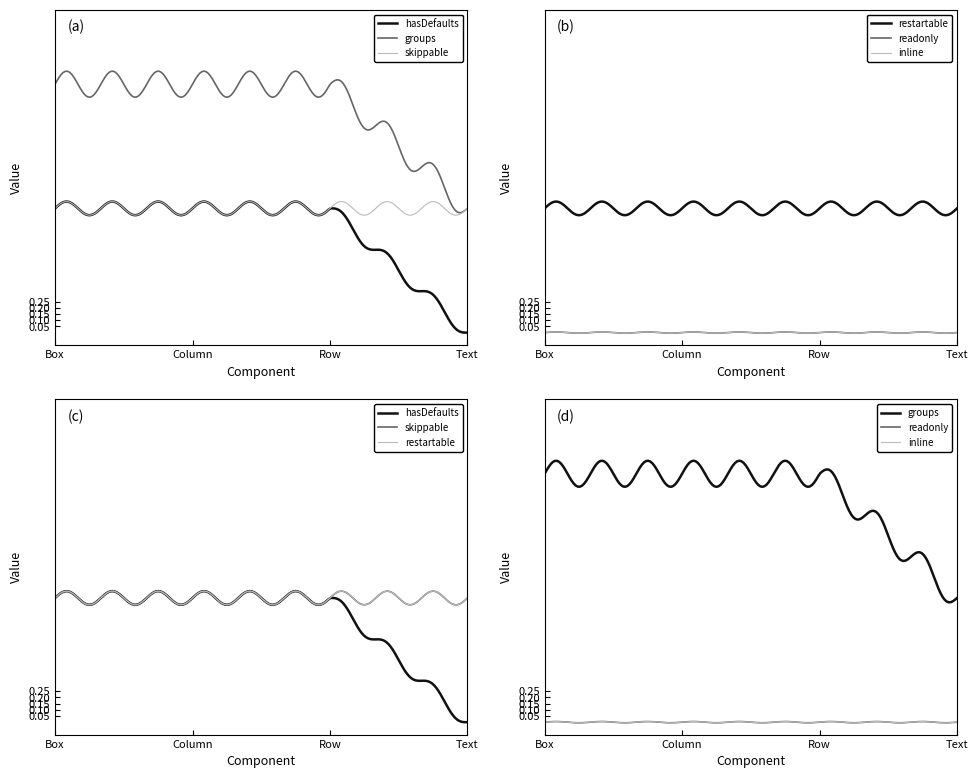

True or false: readonly has more than 2 interior local peaks.

False